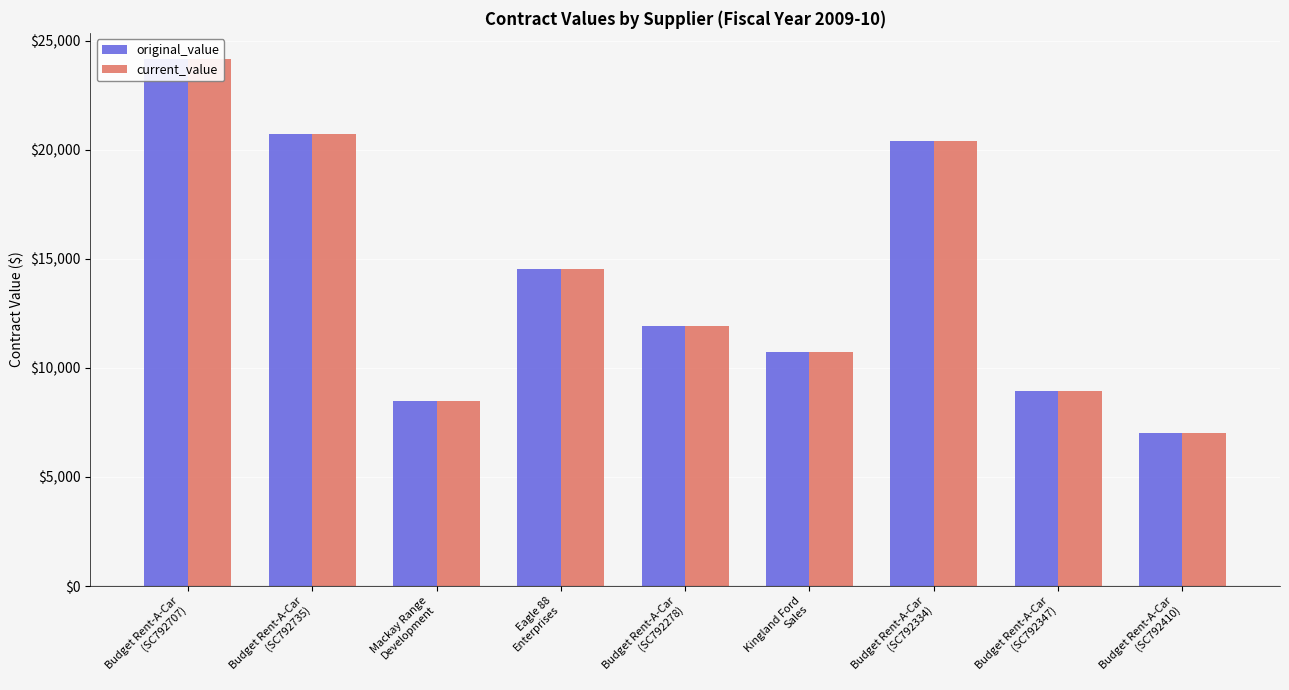

Where does the current_value series first go above 11900?

Budget Rent-A-Car
(SC792707)